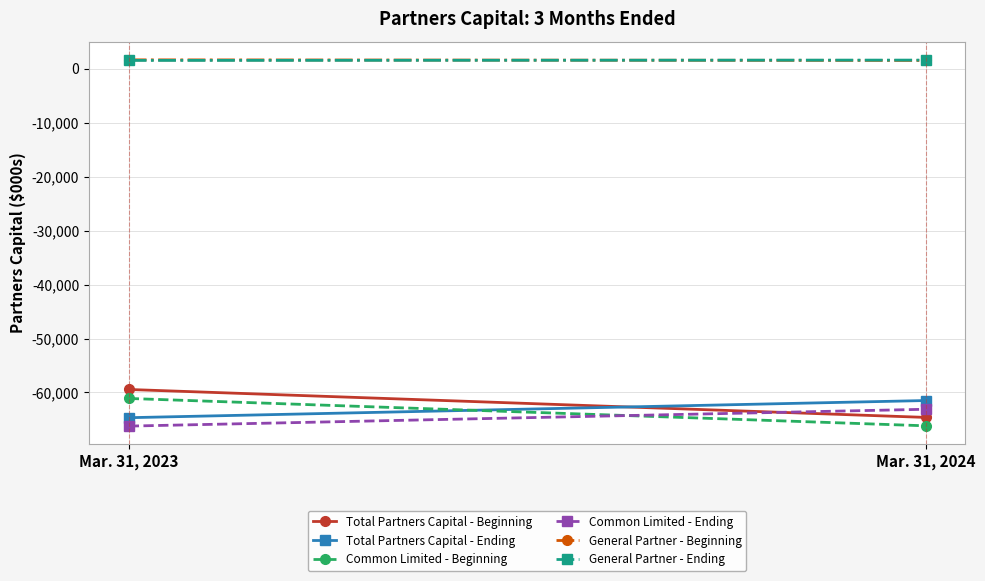

What are all the series names shown in the legend?

Total Partners Capital - Beginning, Total Partners Capital - Ending, Common Limited - Beginning, Common Limited - Ending, General Partner - Beginning, General Partner - Ending